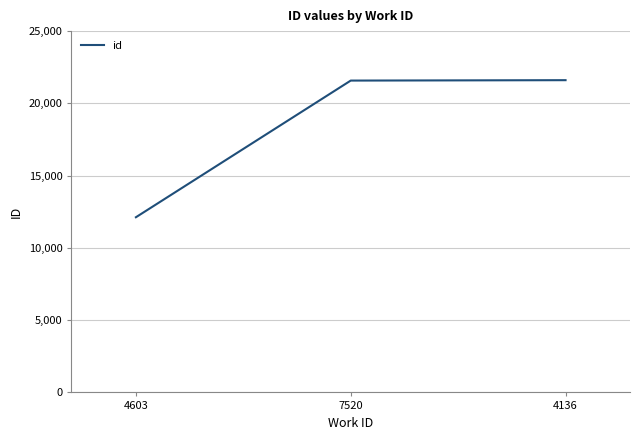

True or false: the data shows 21577 at 7520.

True